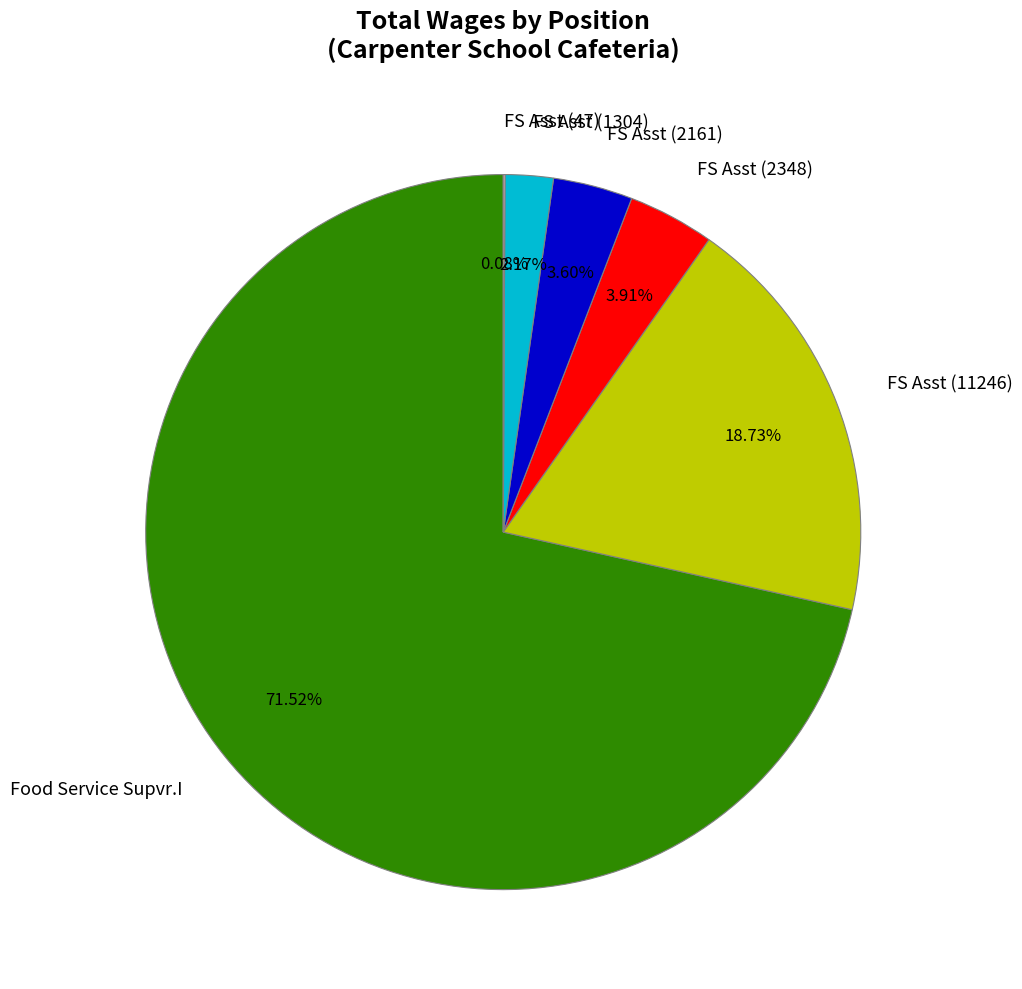

Which category has the biggest portion of the pie?

Food Service Supvr.I